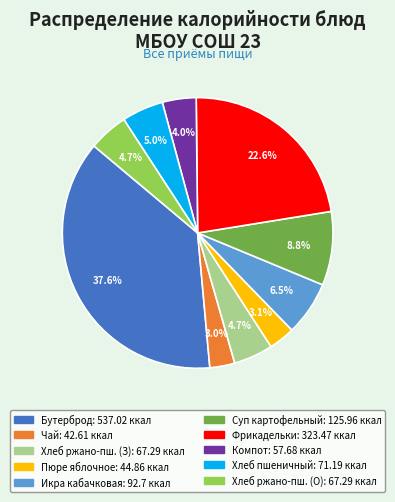

Which category has the biggest portion of the pie?

Бутерброд с маслом